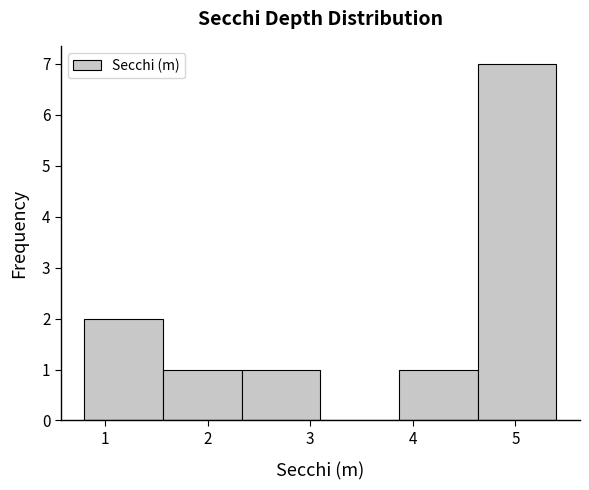

What is the height of the bar covering 4.6 to 5.4 on the x-axis? Neither the bar edges nor the heights are printed on the chart, so give them approximately, as read against the axes.

7